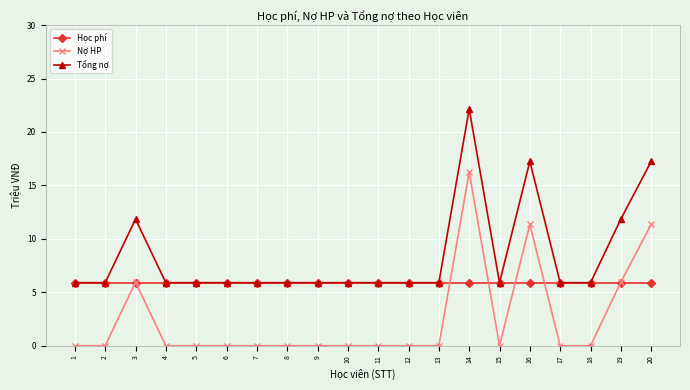

What is the spread (max minus min) of values at 13?

5.9